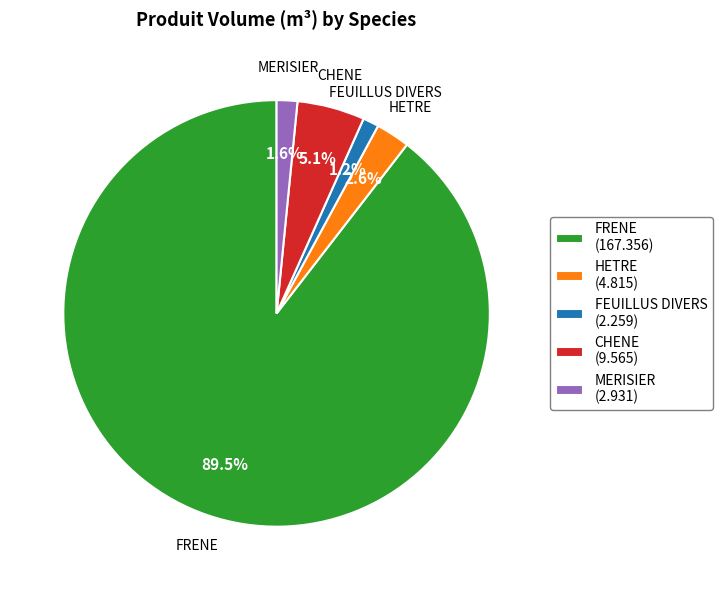

Is there a majority slice in this chart?

Yes